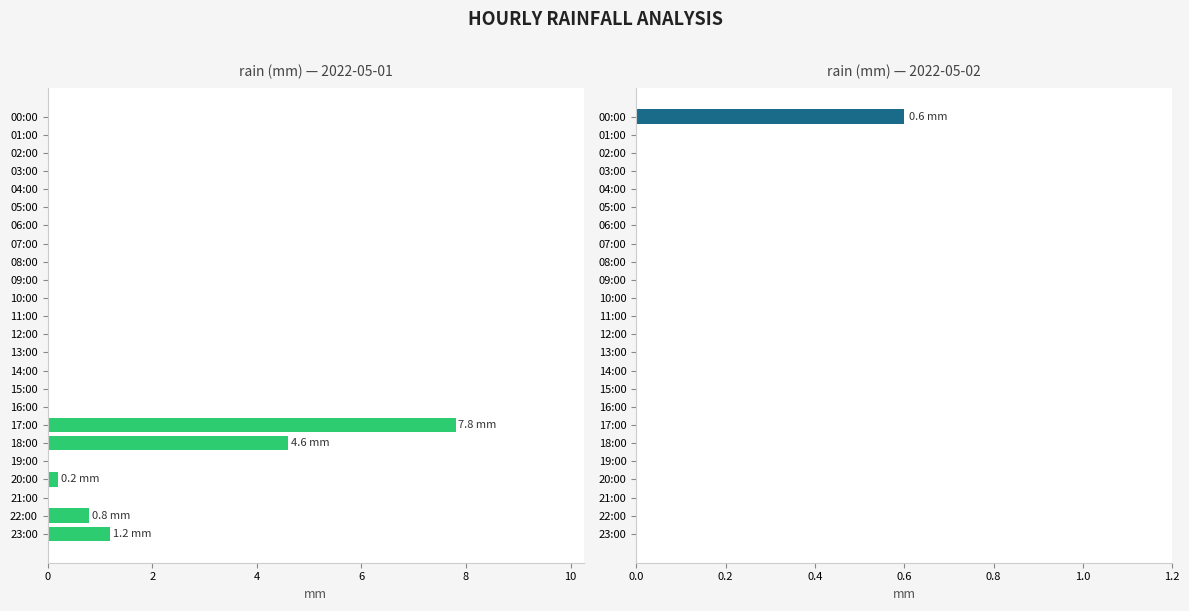

What is the difference between the maximum and second lowest values?

0.6